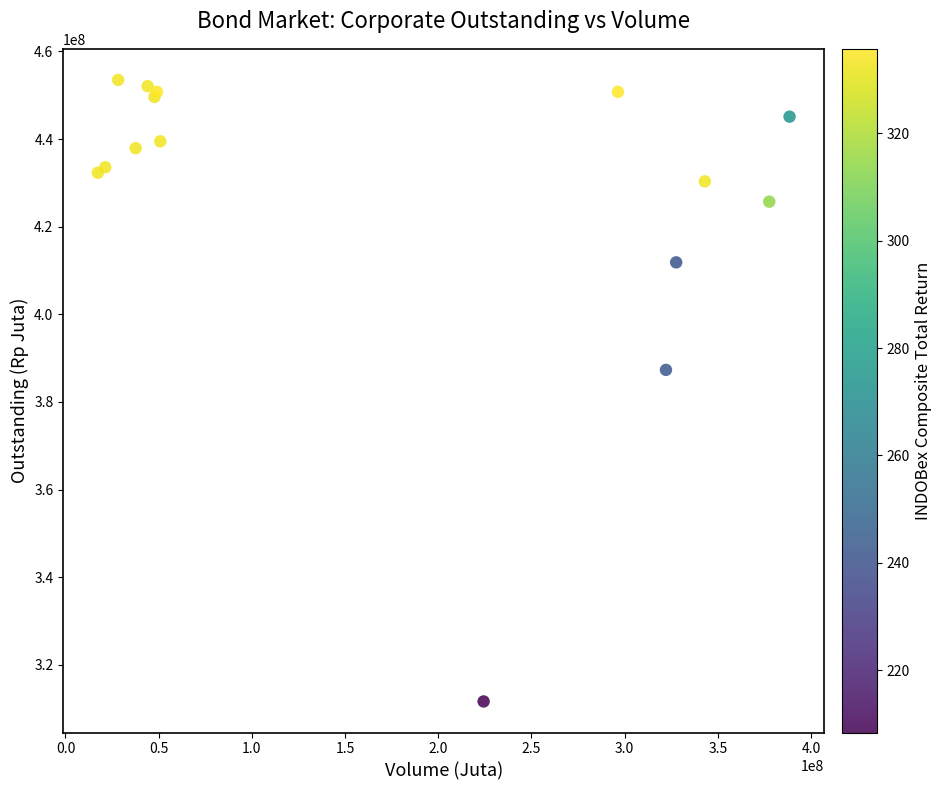

What Y value in the scatter plot is closest to 382581907?

387329515